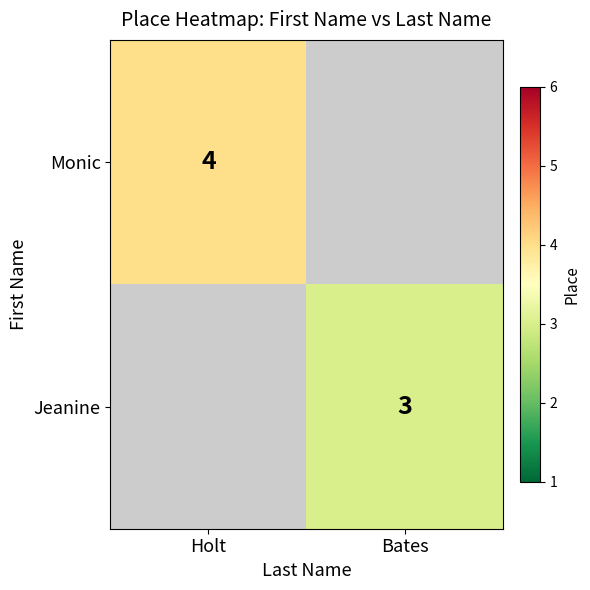

Is it true that Monic equals 6 at Holt?

False